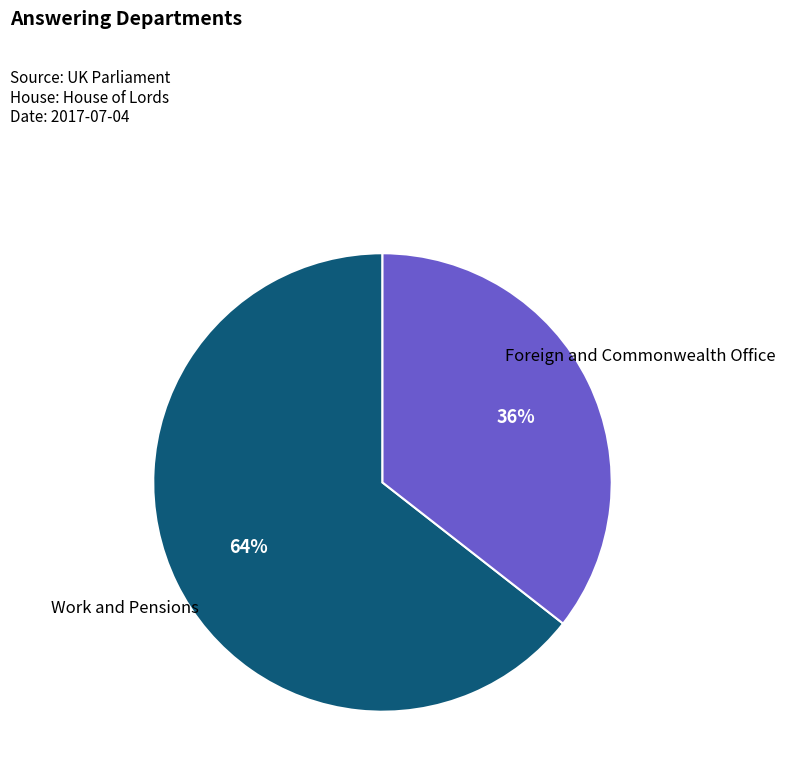

To the nearest percent, what is the average slice percentage?

50%